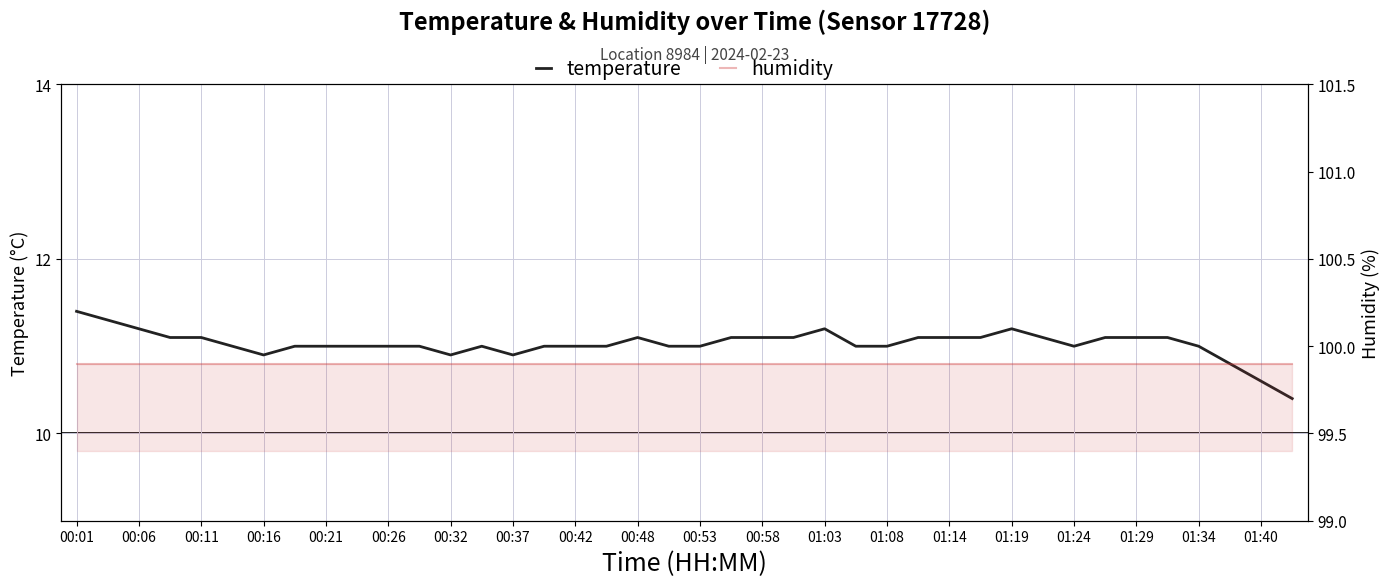

Rank the series by their average value, from lowest to highest.

temperature, humidity